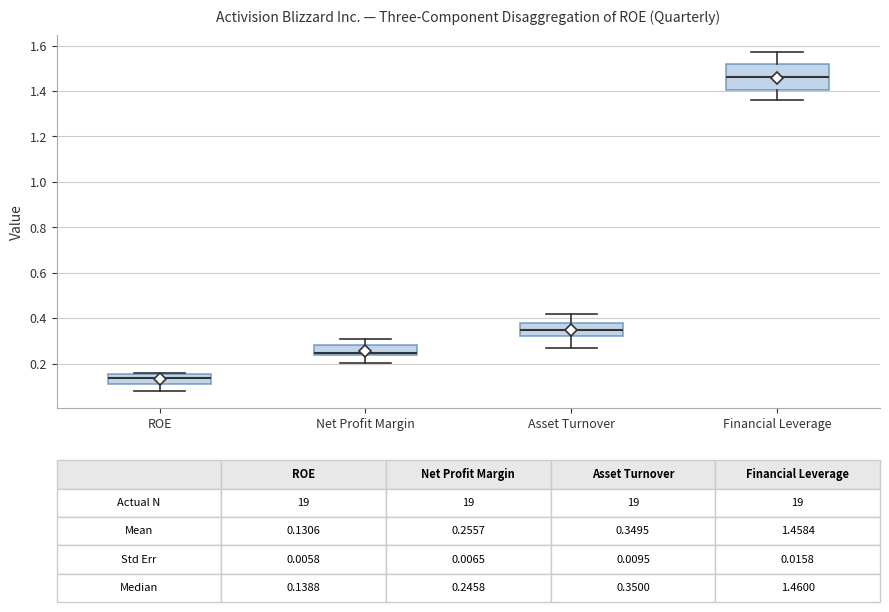

Which box is the tallest, from its lower edge to its upper edge?

Financial Leverage